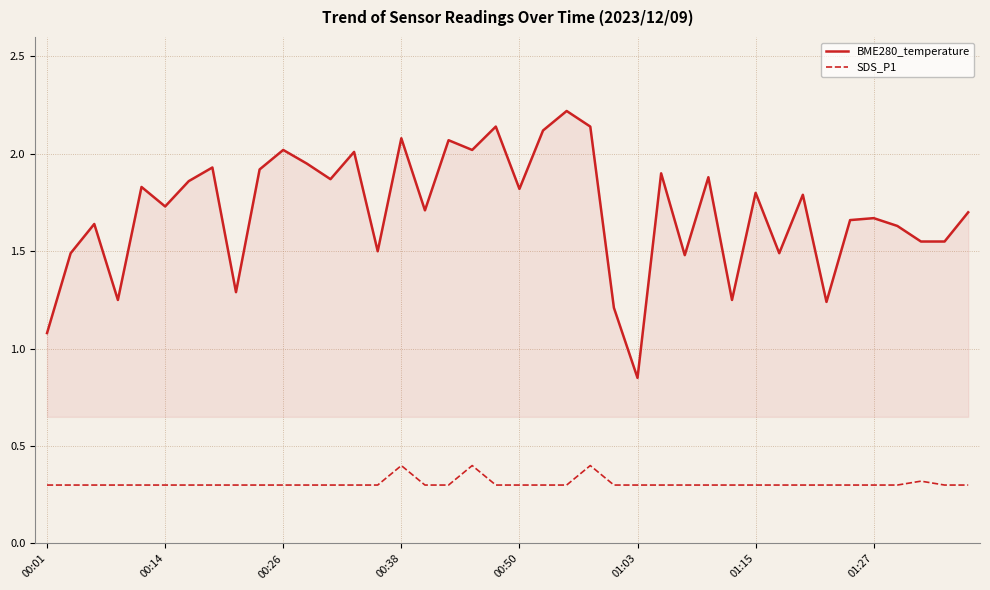

True or false: BME280_temperature and SDS_P1 intersect in this chart.

False